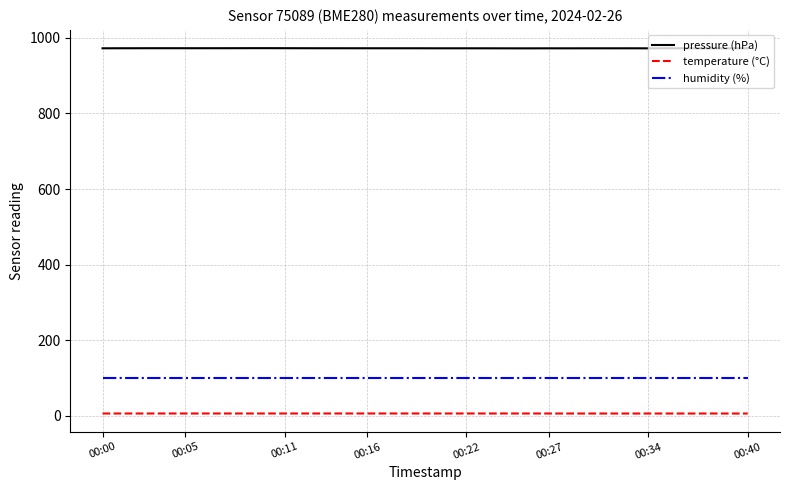

True or false: temperature (°C) and pressure (hPa) cross at least once.

False